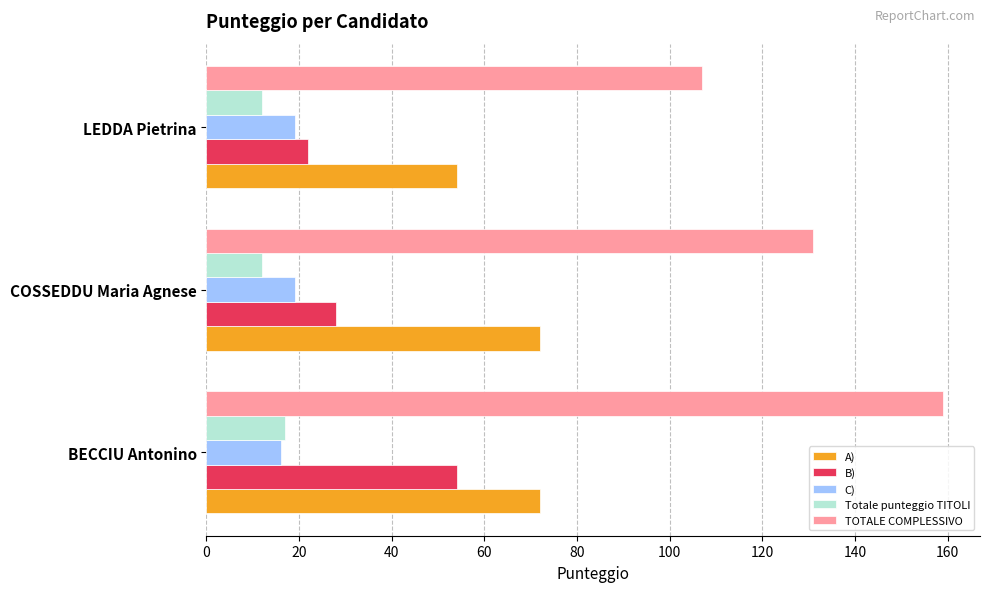

What are all the series names shown in the legend?

A), B), C), Totale punteggio TITOLI, TOTALE COMPLESSIVO